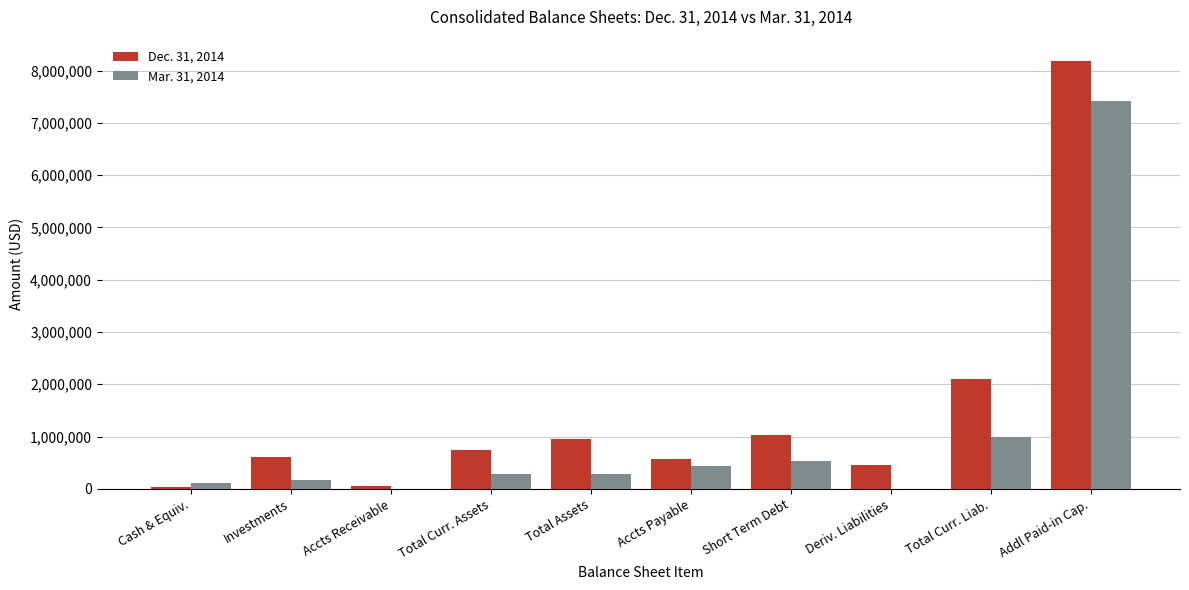

What is the sum of all Mar. 31, 2014 values?

10258270